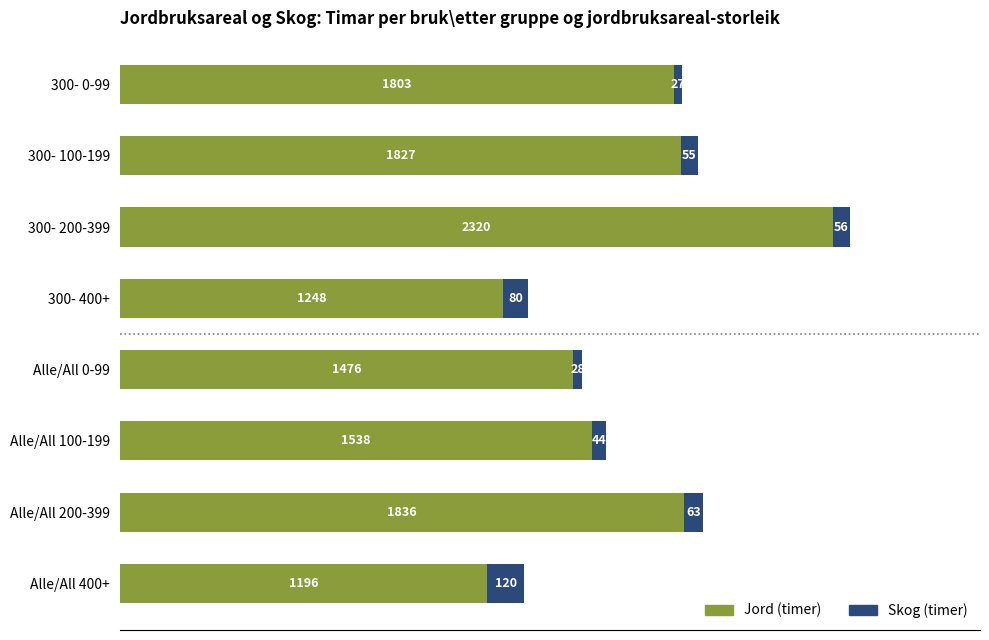

What is the difference between the maximum and minimum values in the Jord (timer) series?

1124